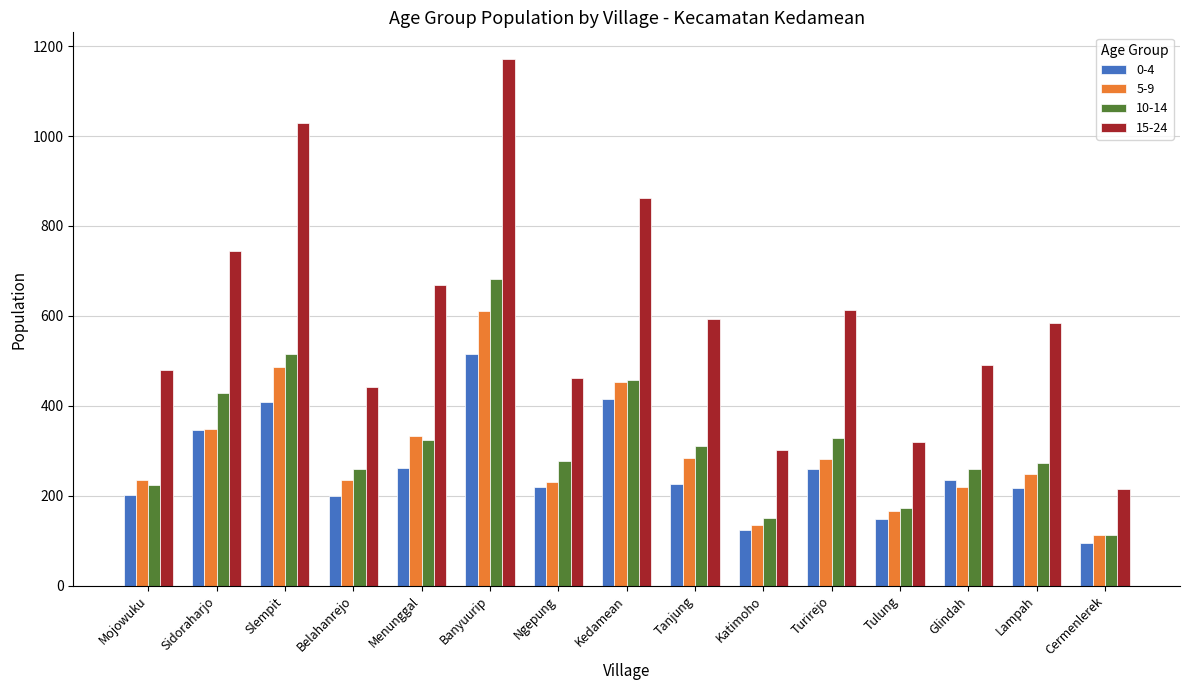

What is the difference between the maximum and second lowest values in the 0-4 series?

391